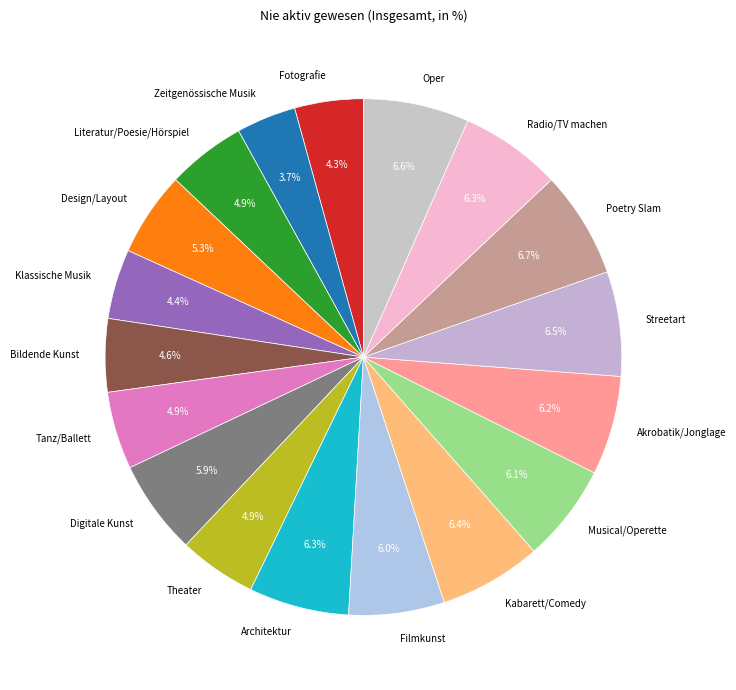

Is there any slice that represents more than half of the pie?

No